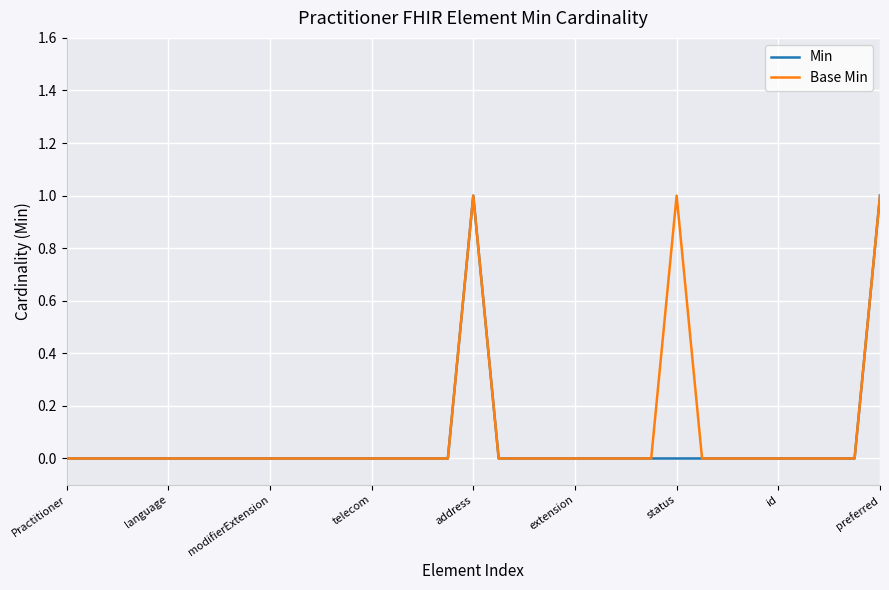

In Base Min, how many points are higher than both neighbors (excluding endpoints)?

2